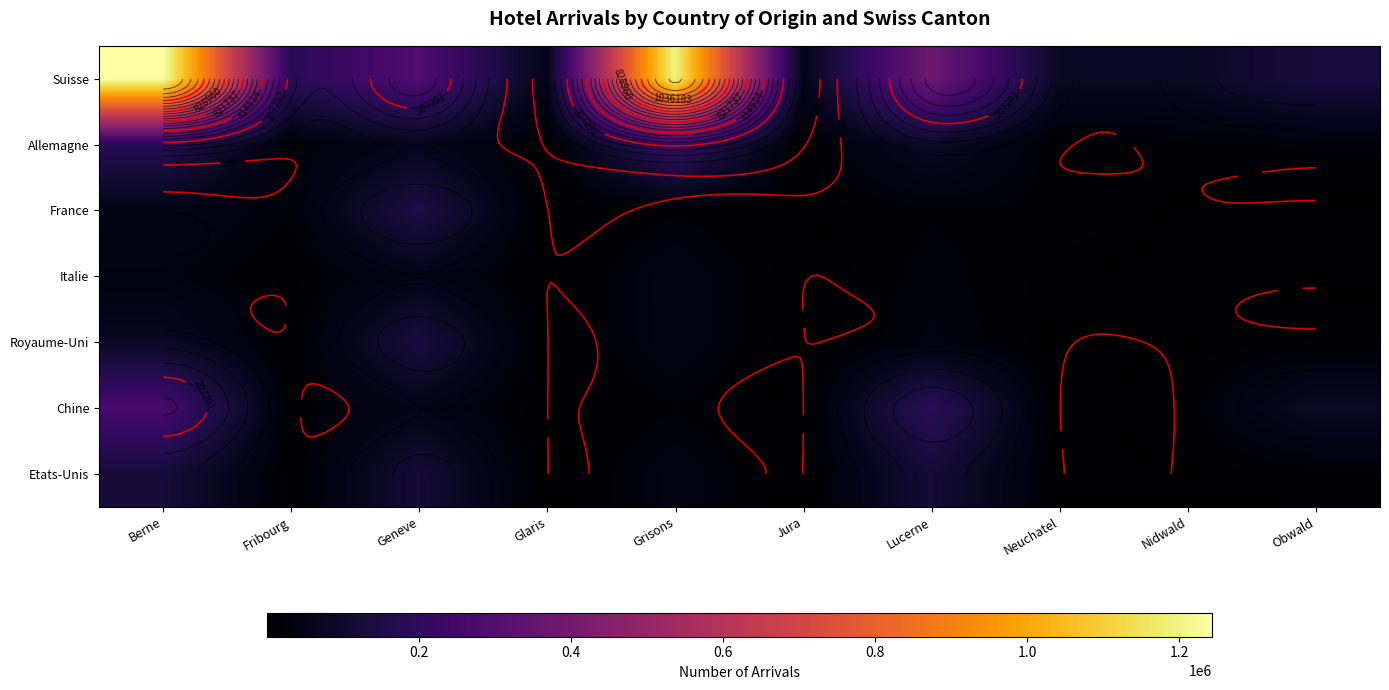

At which category is the sum across all series the highest?

Berne